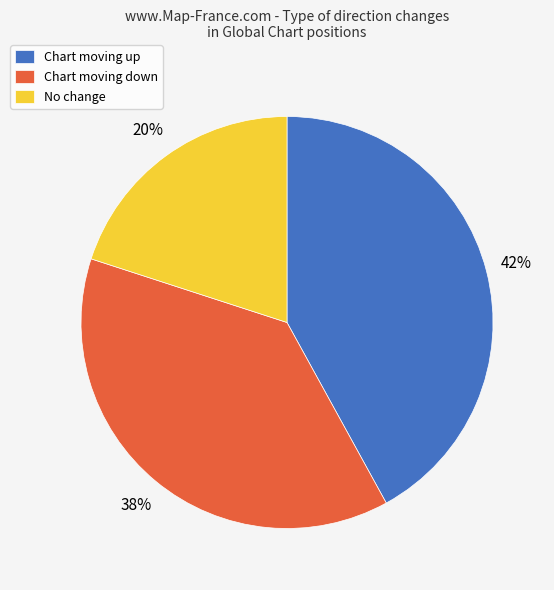

Rank the categories by value from highest to lowest.

Chart moving up, Chart moving down, No change